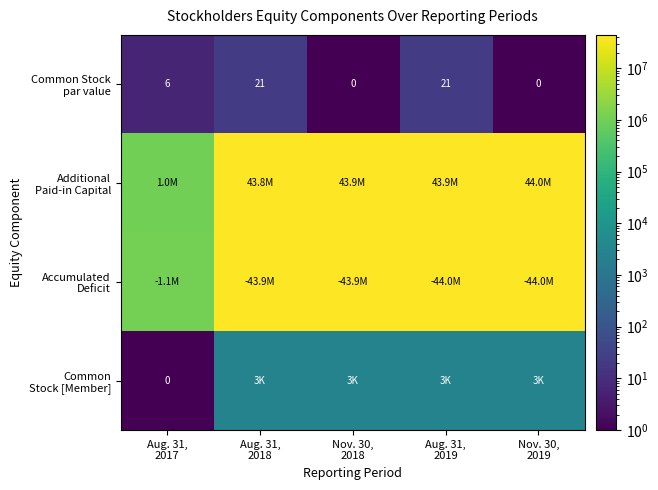

What is the lowest value of the Additional Paid-in Capital series?

1043901.0